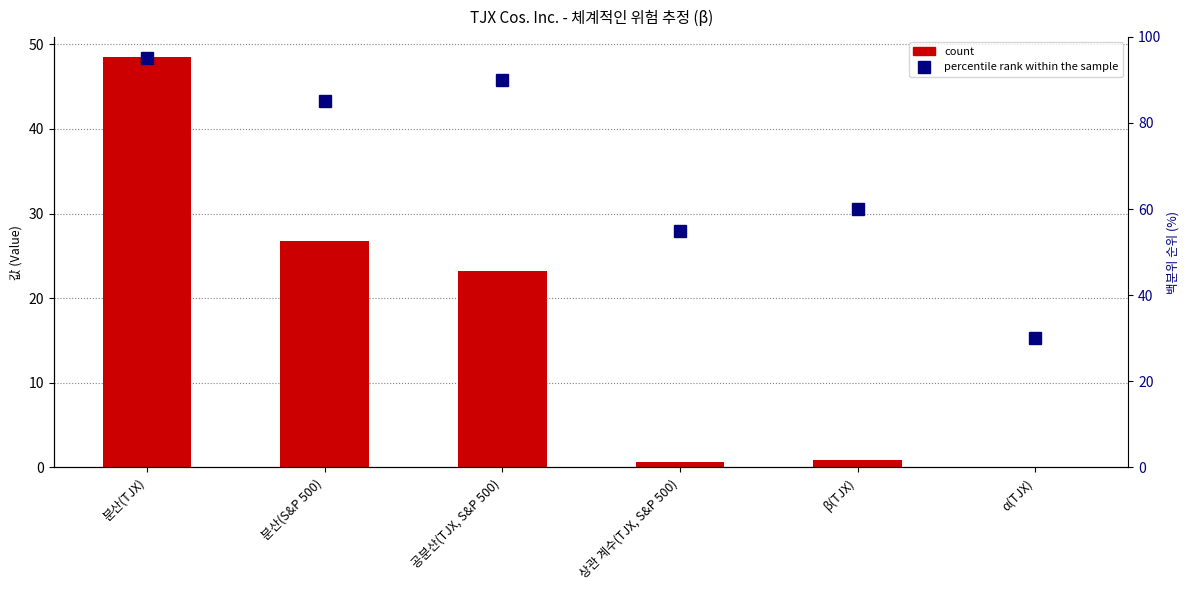

Which series has the largest range (max minus min)?

percentile rank